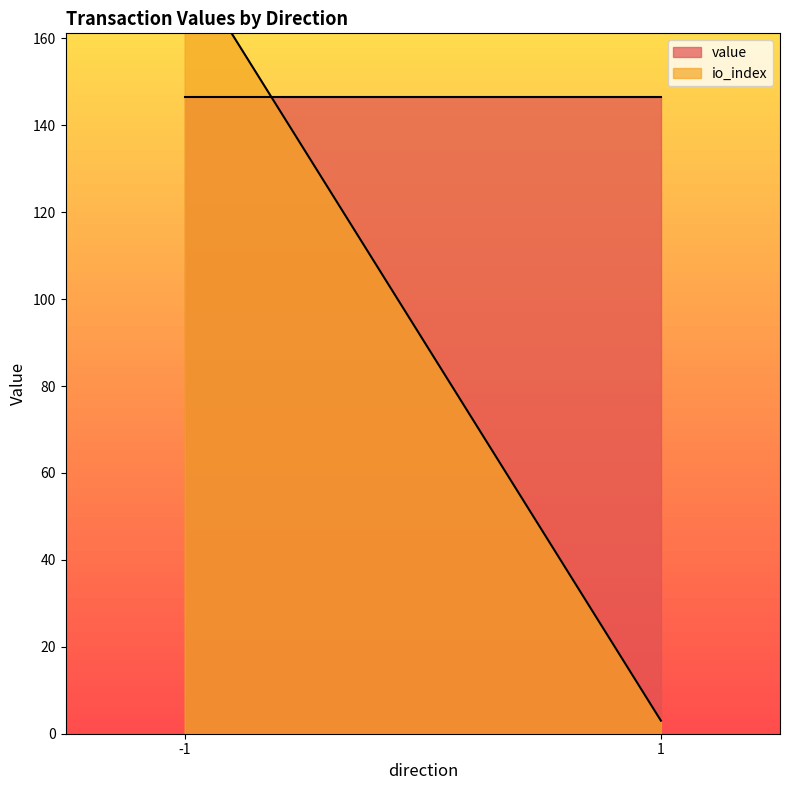

Which series has the largest total across all categories?

value